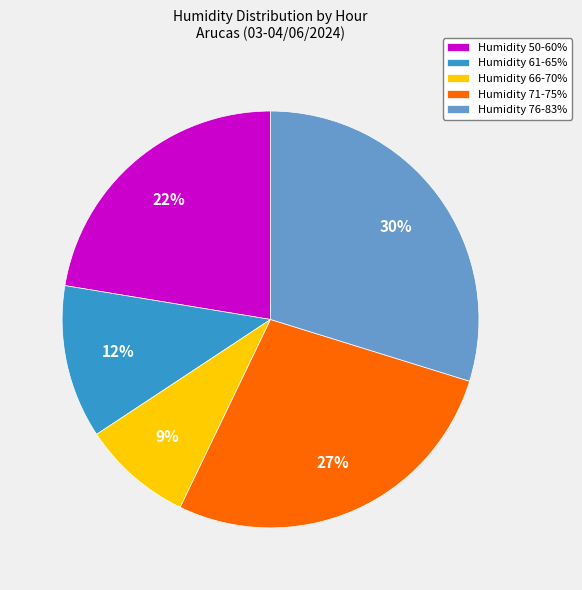

Which slice is the smallest?

Humidity 66-70%